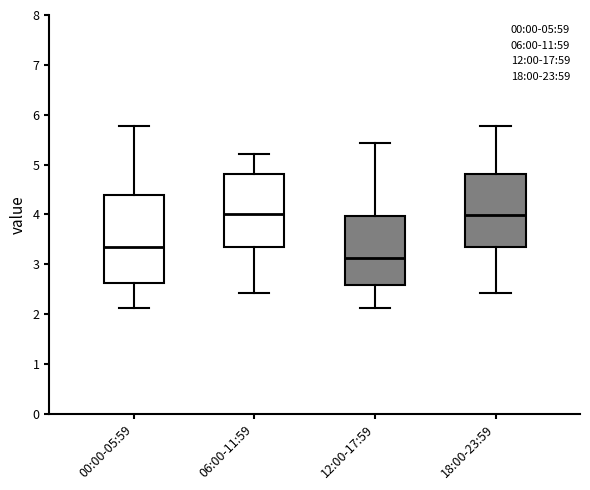

Where is the lower edge of the box for 12:00-17:59 on the y-axis? The values are not printed on the chart, so give them approximately, as read against the axis.

2.6